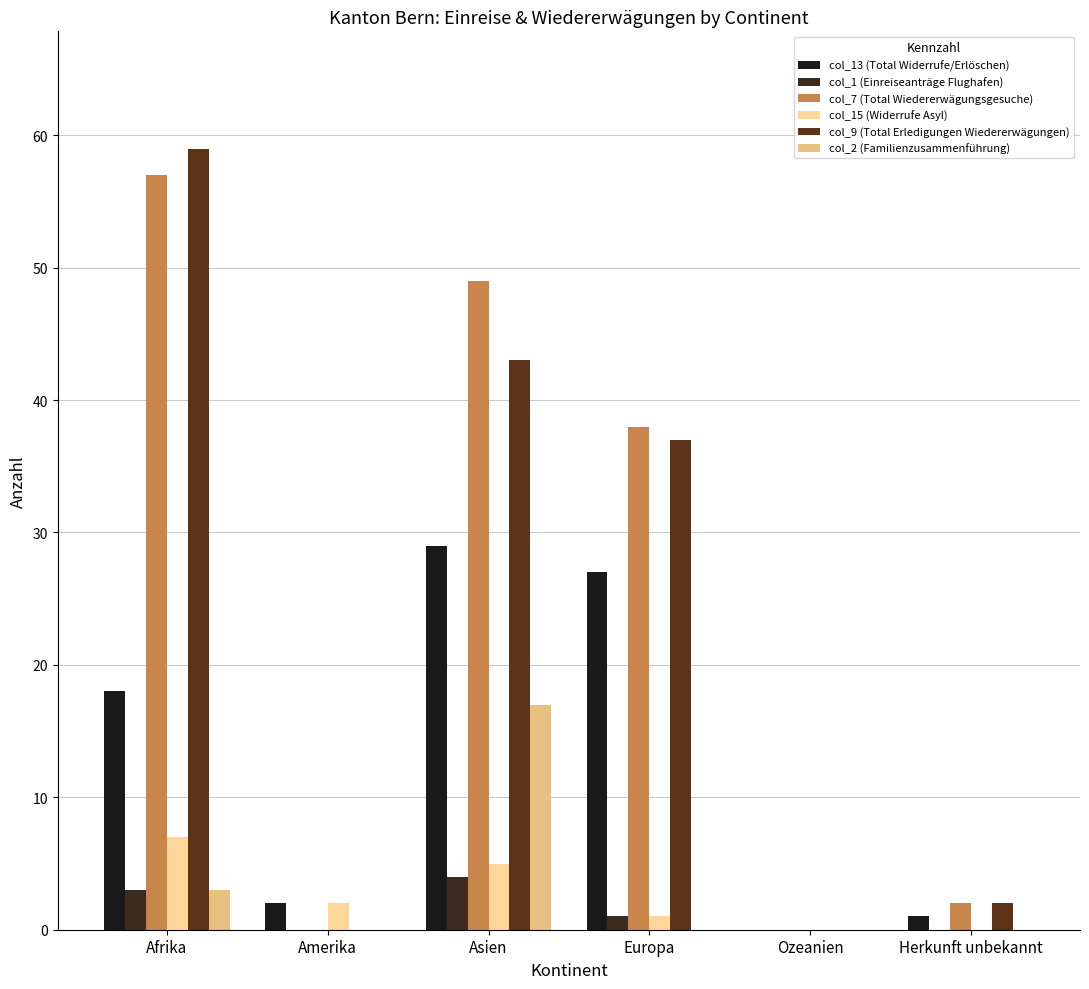

How many categories are shown in the chart?

6